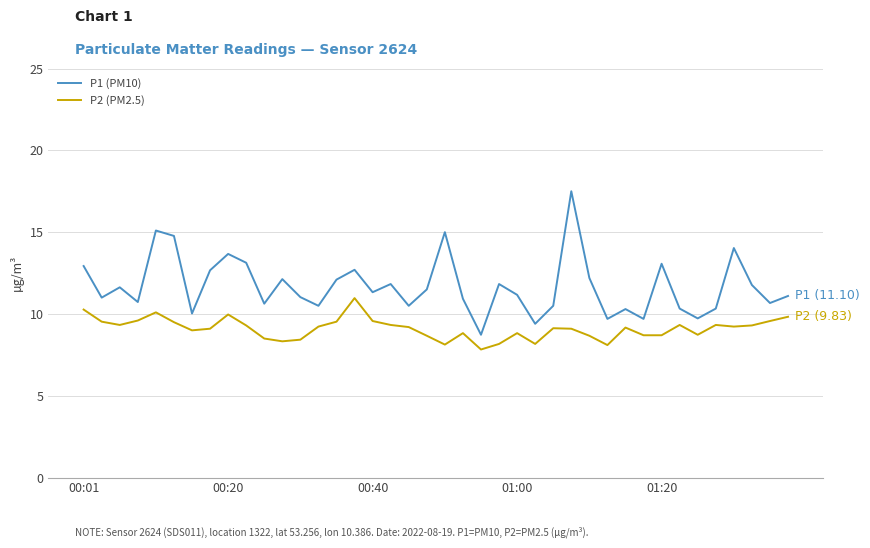

What is the difference between the maximum and minimum values in the P2 (PM2.5) series?

3.1